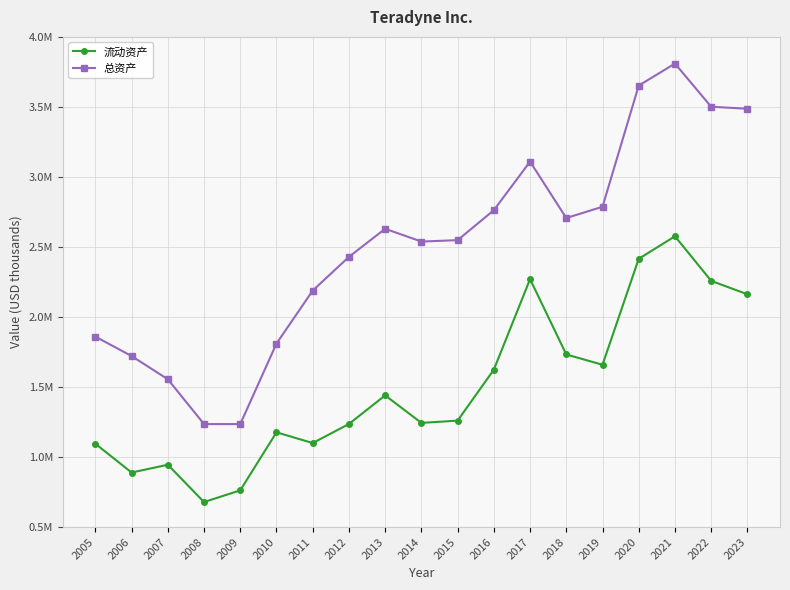

What is the average value of the 总资产 series?

2503554